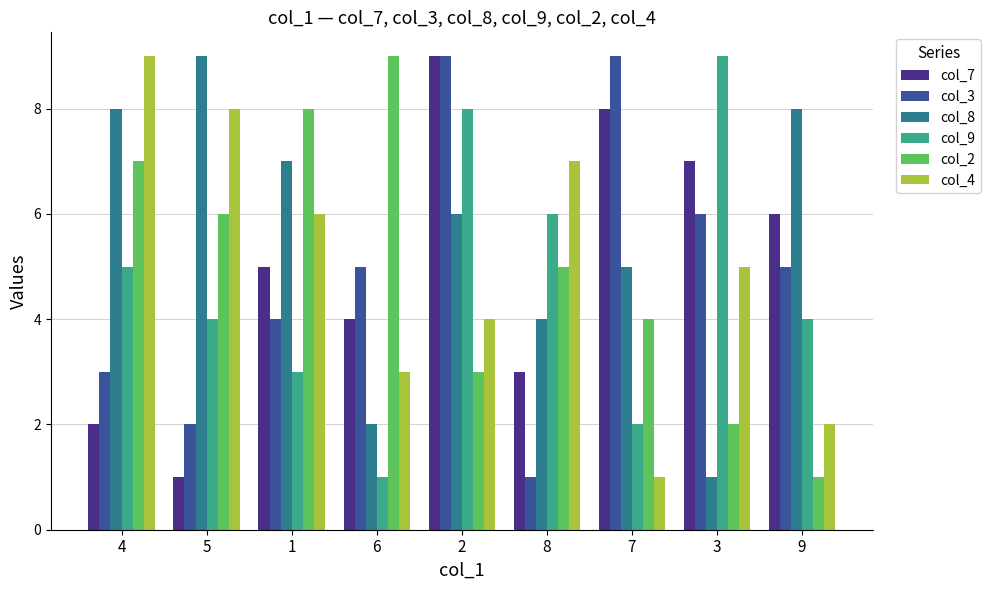

Where is col_2 nearest to the value 5?

8